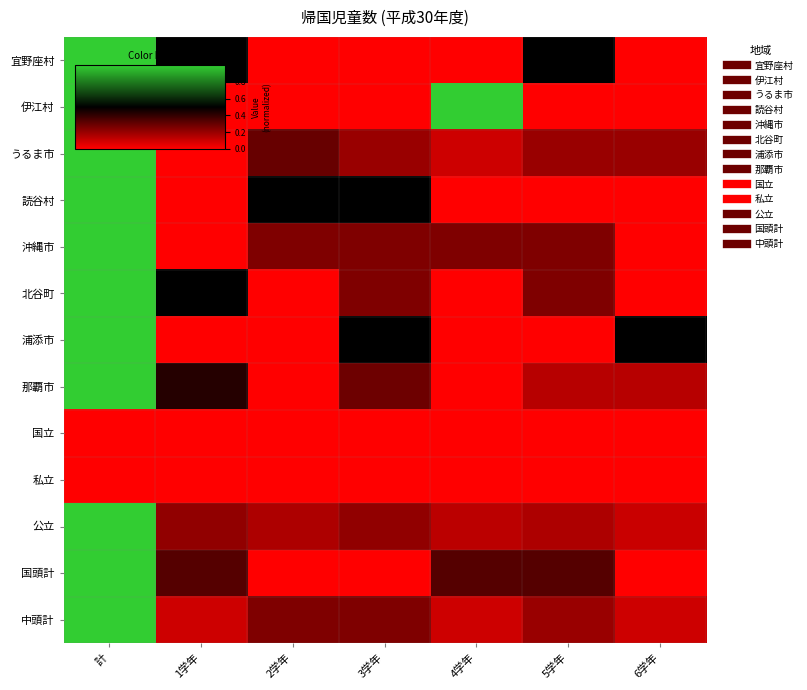

What is the total value across all series at 1学年?

2.1